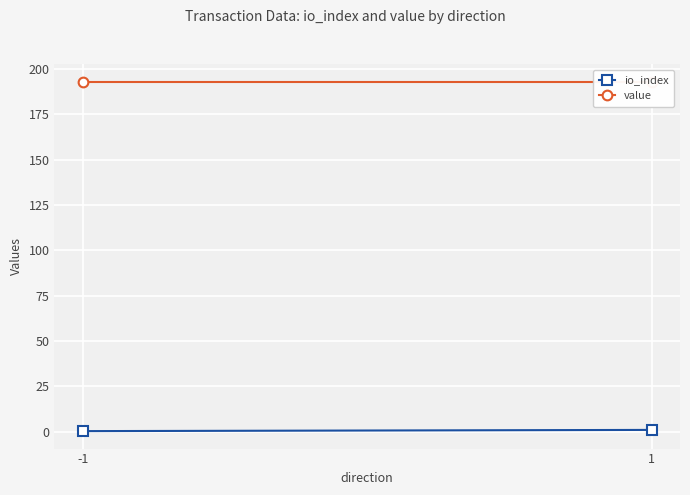

How many lines are shown in the chart?

2